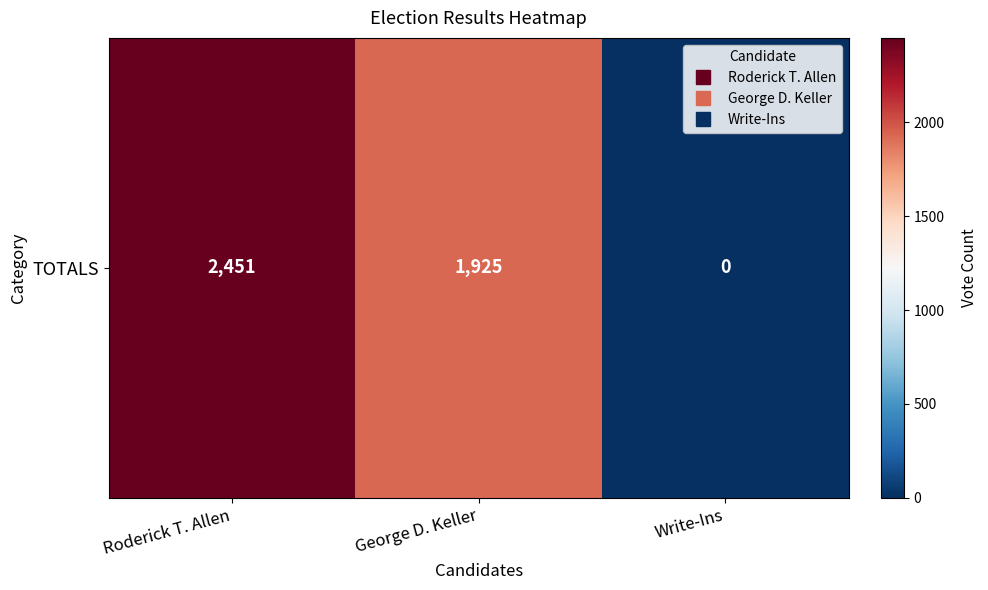

What is the difference between the maximum and second lowest values?

526